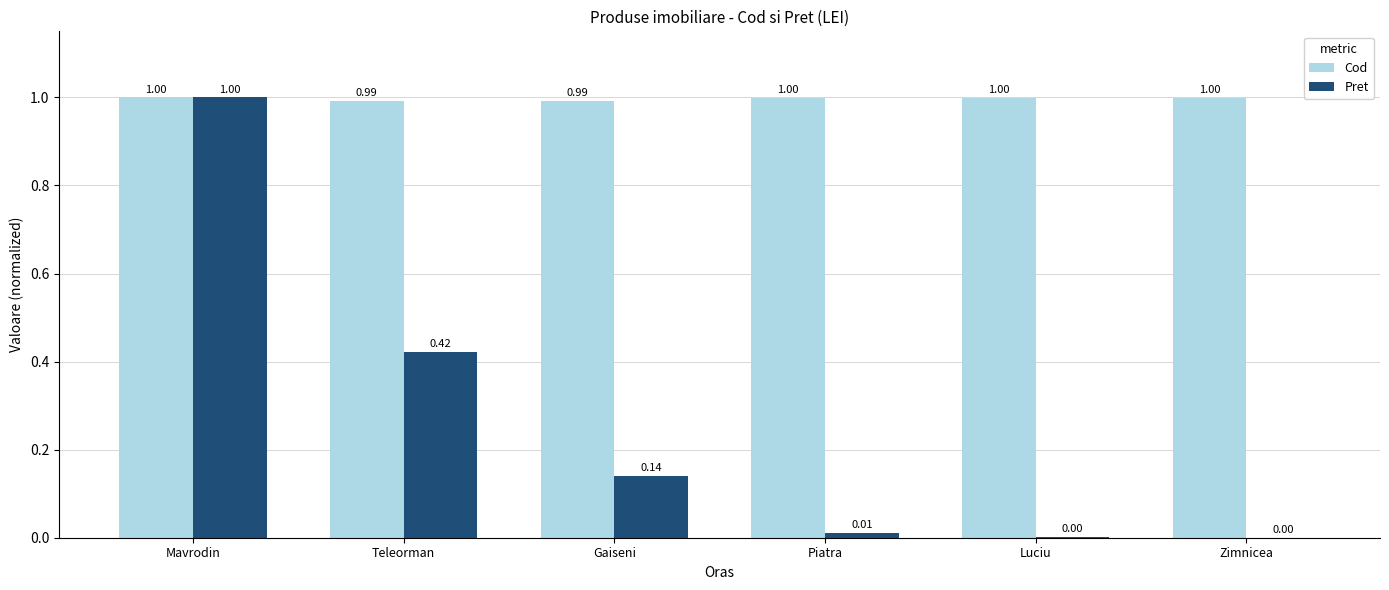

What is the total value across all series at Gaiseni?

1.1